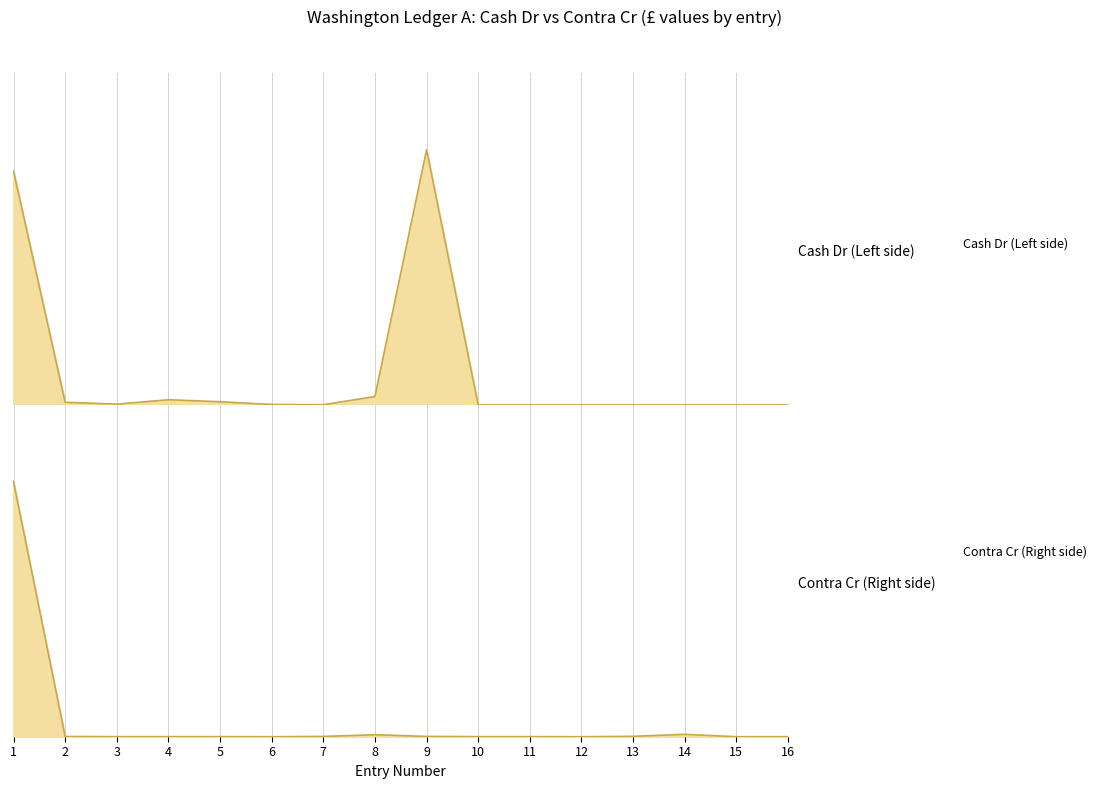

The value at 4 is 1. True or false?

True